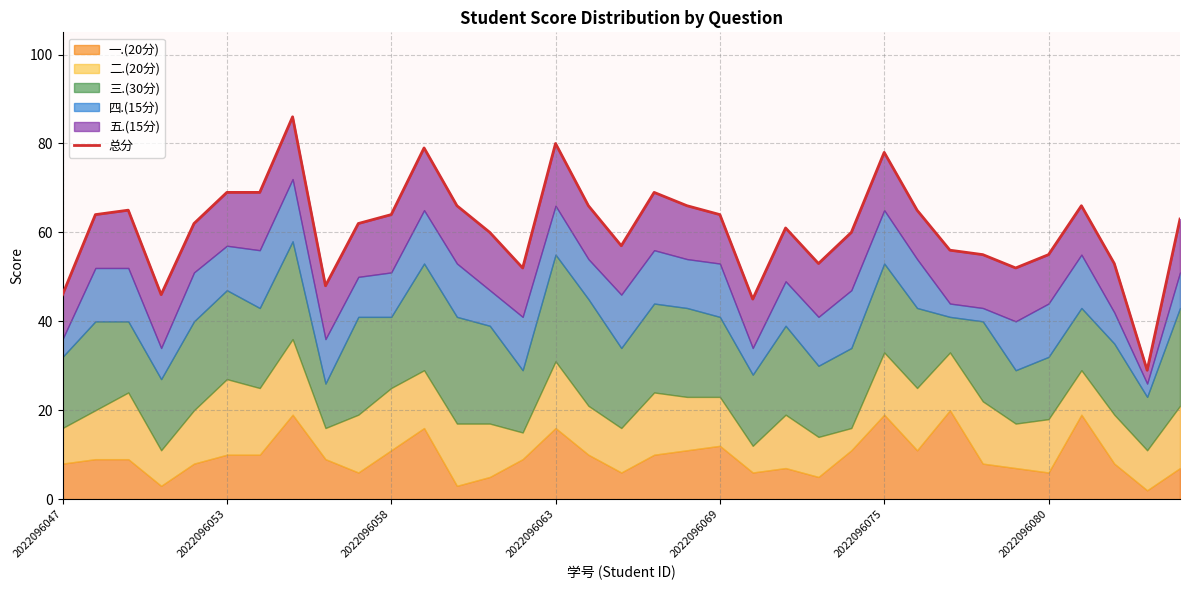

What is the difference between the second highest and minimum values?

51